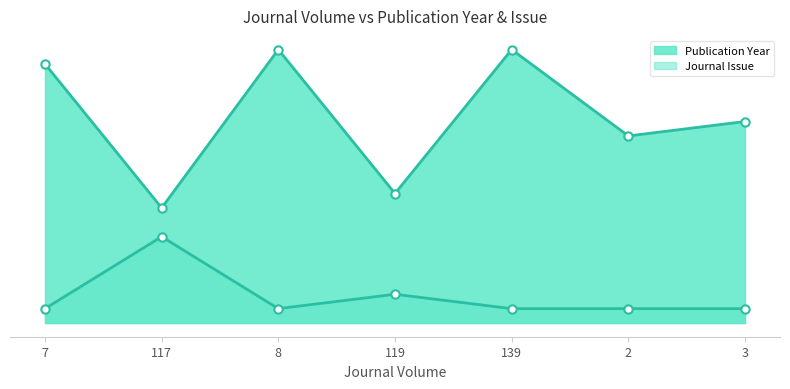

What is the label of the 6th point from the right?

117